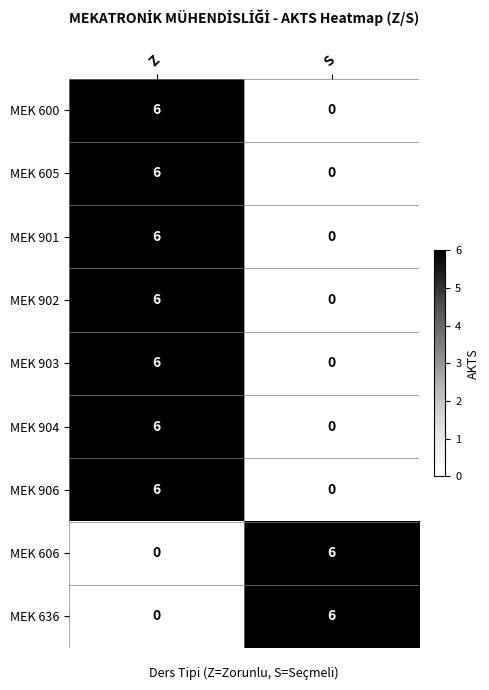

At which category is the sum across all series the highest?

Z